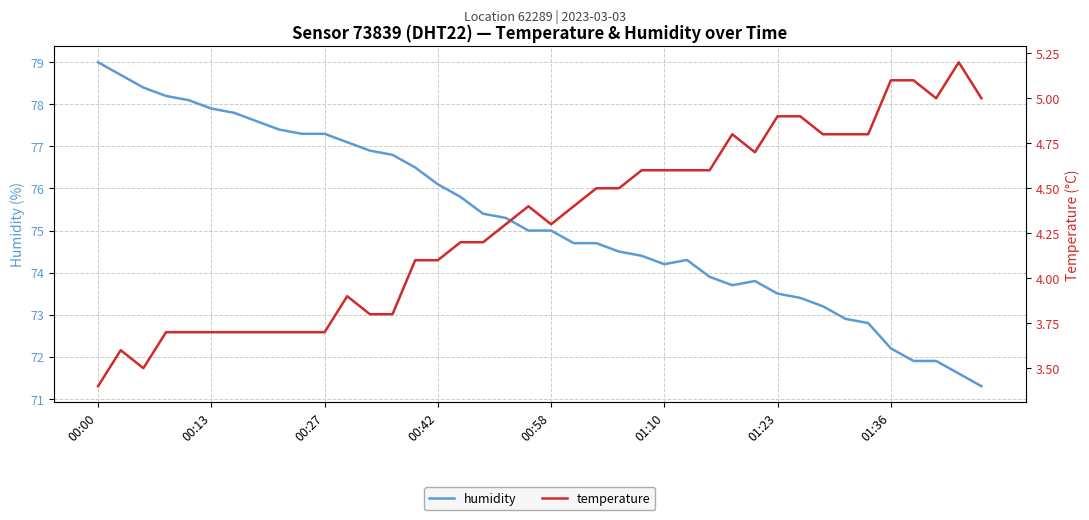

At how many categories does at least one series exceed 32?

40